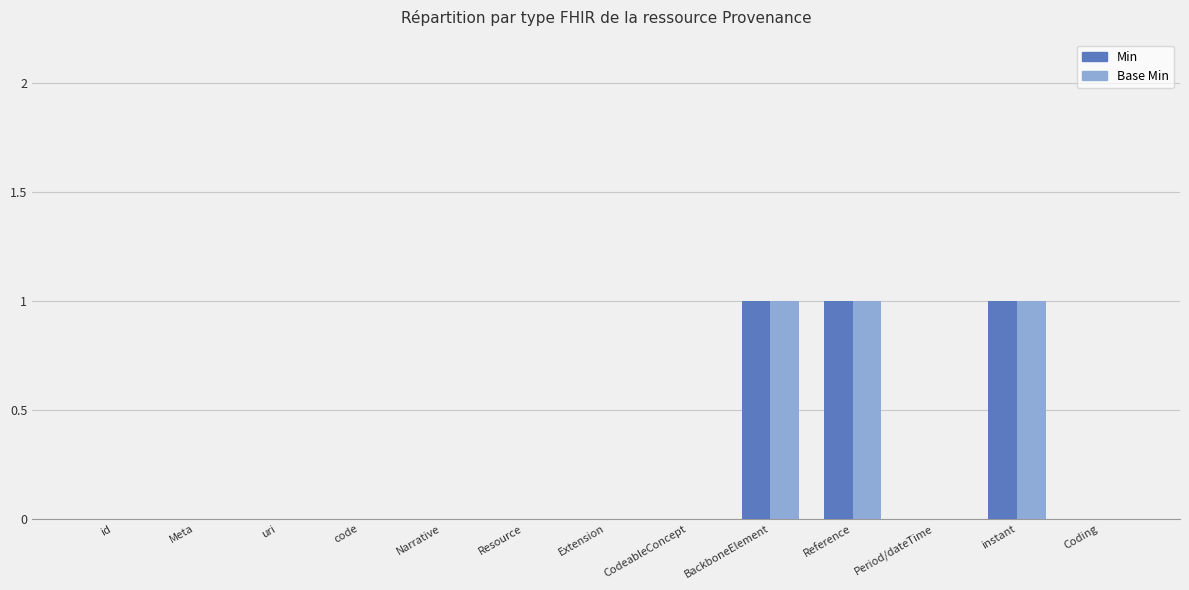

Is it true that Base Min equals 0 at Resource?

True